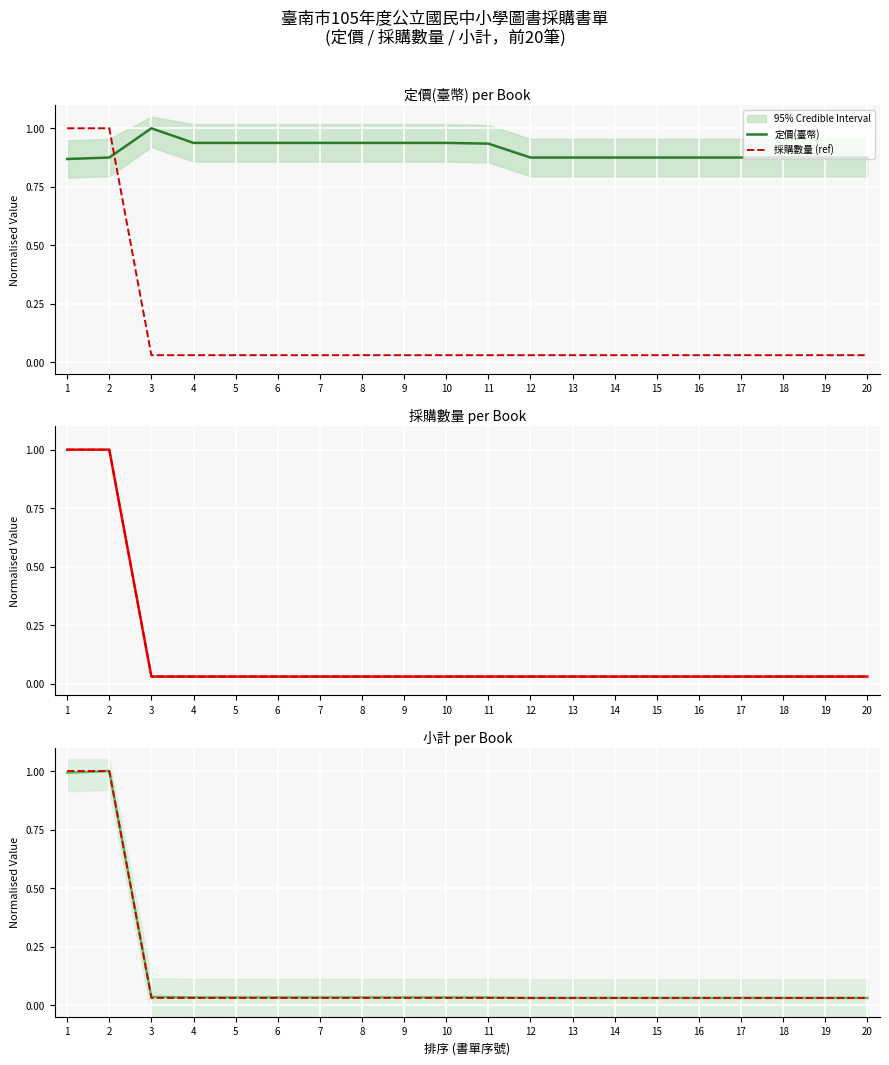

Reading right to left, transcribe all the data shown in this chart.

定價(臺幣): 20=0.9	19=0.9	18=0.9	17=0.9	16=0.9	15=0.9	14=0.9	13=0.9	12=0.9	11=0.9	10=0.9	9=0.9	8=0.9	7=0.9	6=0.9	5=0.9	4=0.9	3=1.0	2=0.9	1=0.9
採購數量 (ref): 20=0.0	19=0.0	18=0.0	17=0.0	16=0.0	15=0.0	14=0.0	13=0.0	12=0.0	11=0.0	10=0.0	9=0.0	8=0.0	7=0.0	6=0.0	5=0.0	4=0.0	3=0.0	2=1.0	1=1.0
採購數量: 20=0.0	19=0.0	18=0.0	17=0.0	16=0.0	15=0.0	14=0.0	13=0.0	12=0.0	11=0.0	10=0.0	9=0.0	8=0.0	7=0.0	6=0.0	5=0.0	4=0.0	3=0.0	2=1.0	1=1.0
小計: 20=0.0	19=0.0	18=0.0	17=0.0	16=0.0	15=0.0	14=0.0	13=0.0	12=0.0	11=0.0	10=0.0	9=0.0	8=0.0	7=0.0	6=0.0	5=0.0	4=0.0	3=0.0	2=1.0	1=1.0